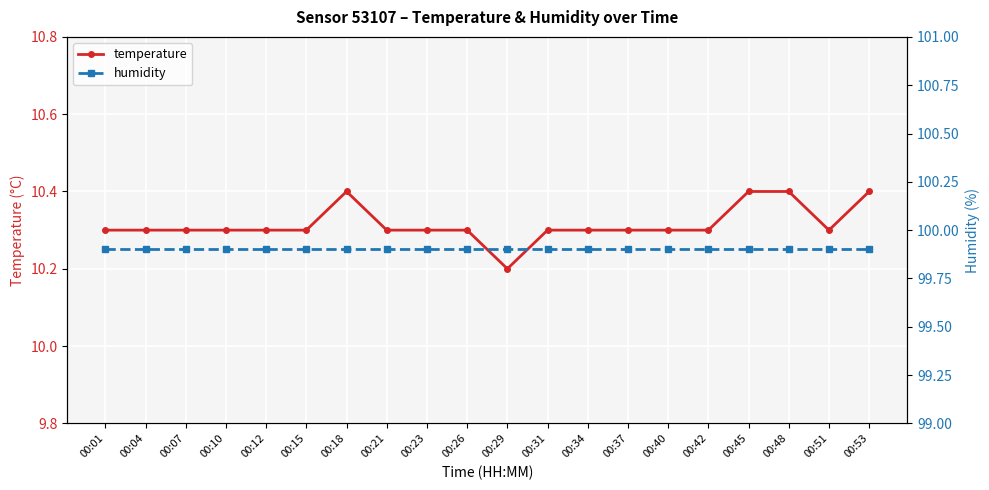

What is the sum of all humidity values?

1998.0